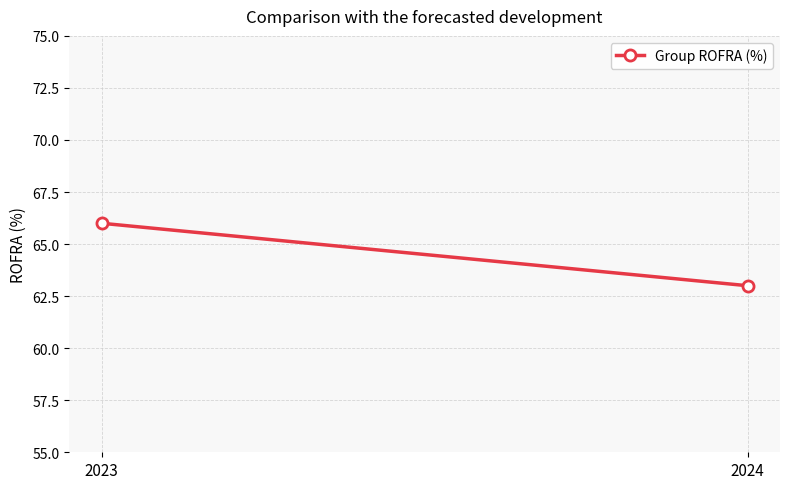

Which label corresponds to the smallest value in the chart?

2024